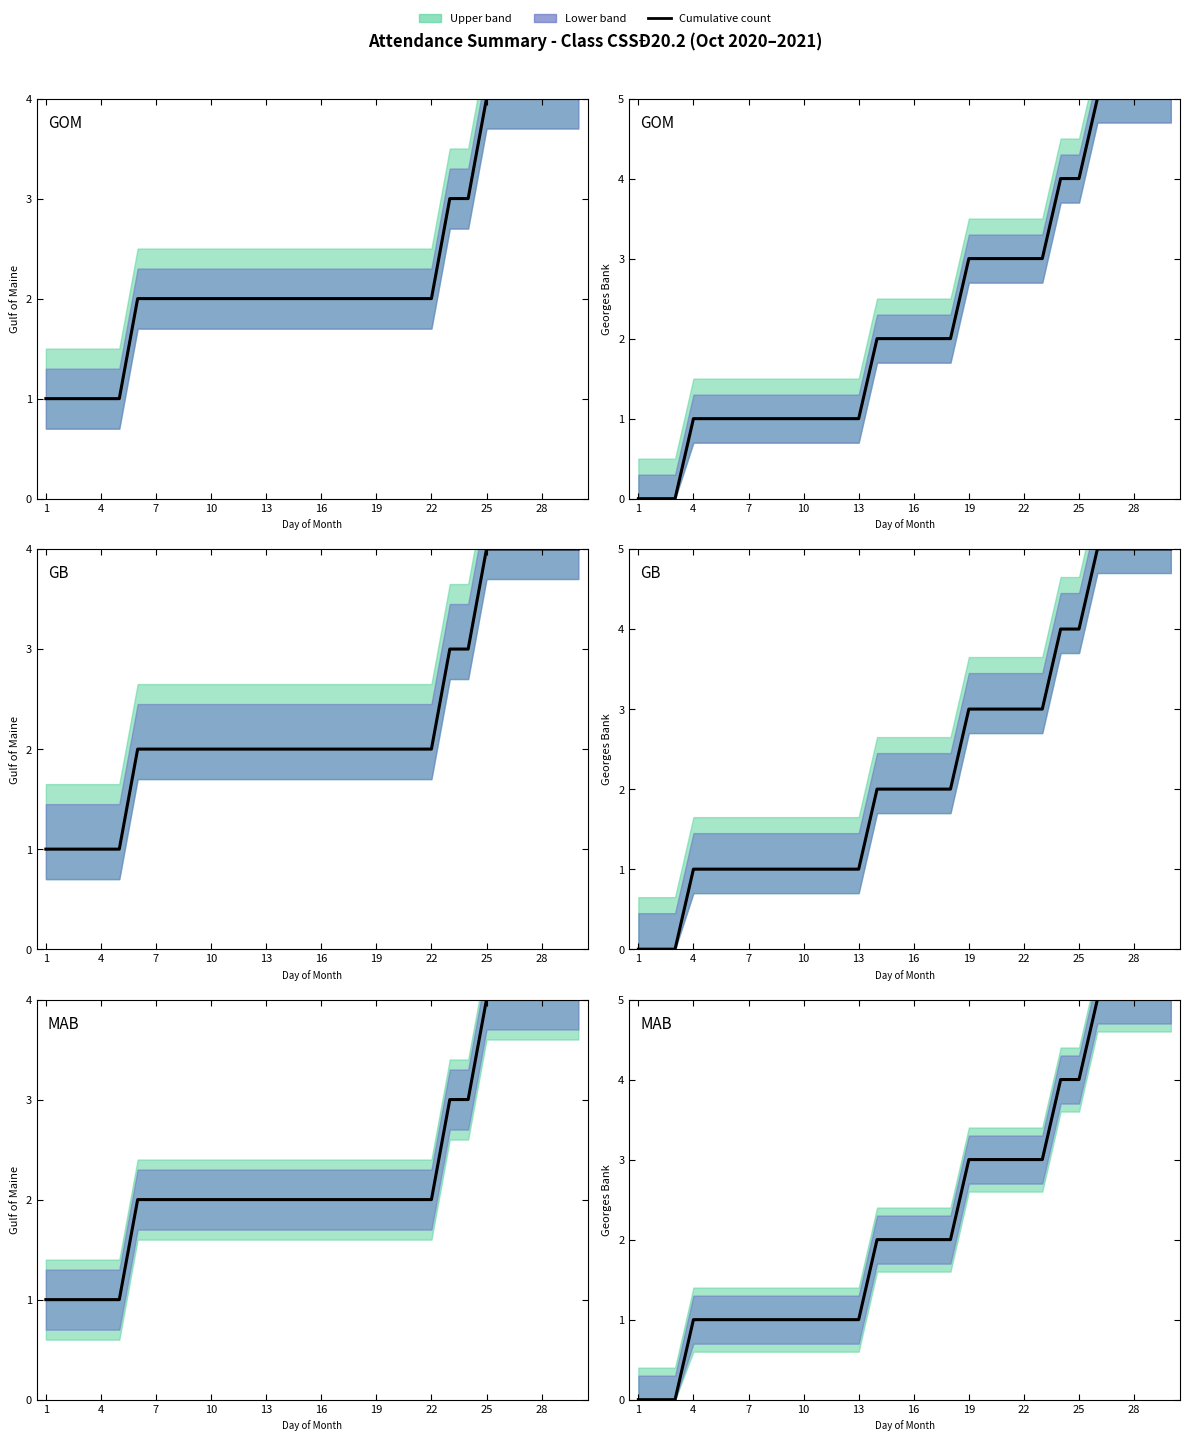

The chart shows a value of 0 at 11. True or false?

False